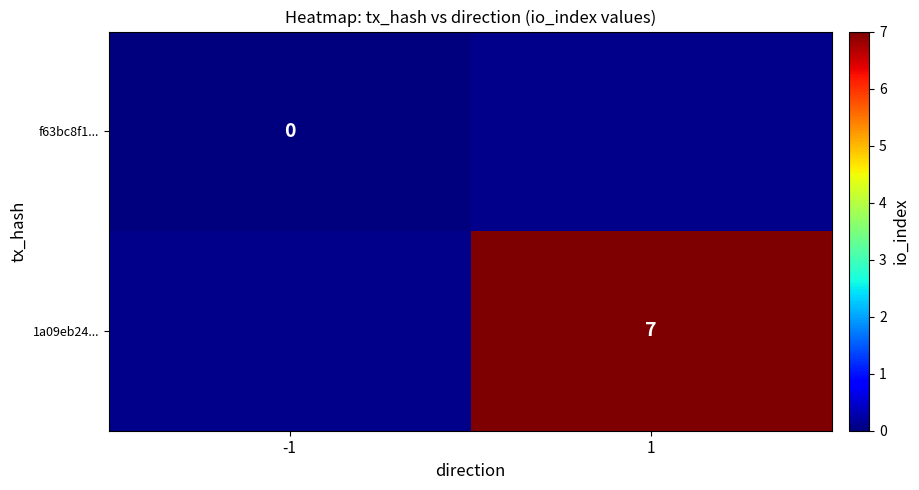

The 1a09eb24... series shows 2 at 1. True or false?

False